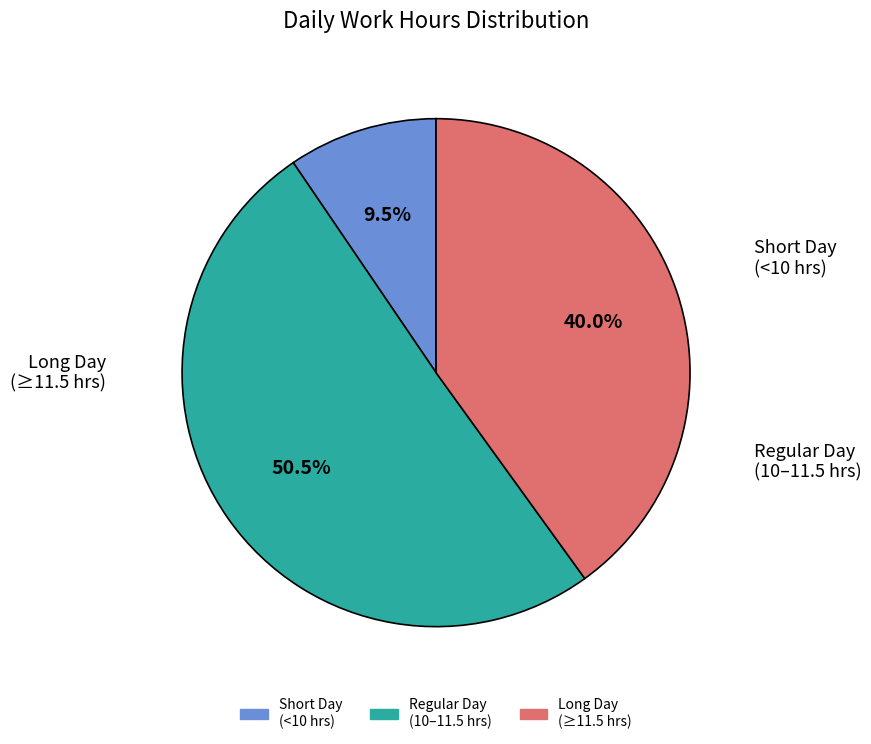

Is there a majority slice in this chart?

Yes